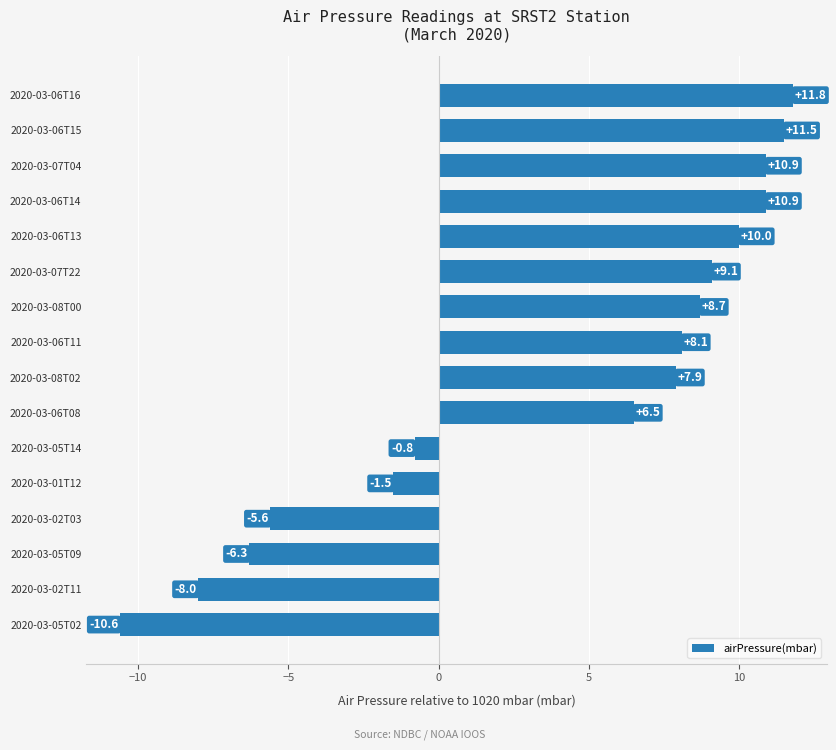

How many series are shown in this chart?

1